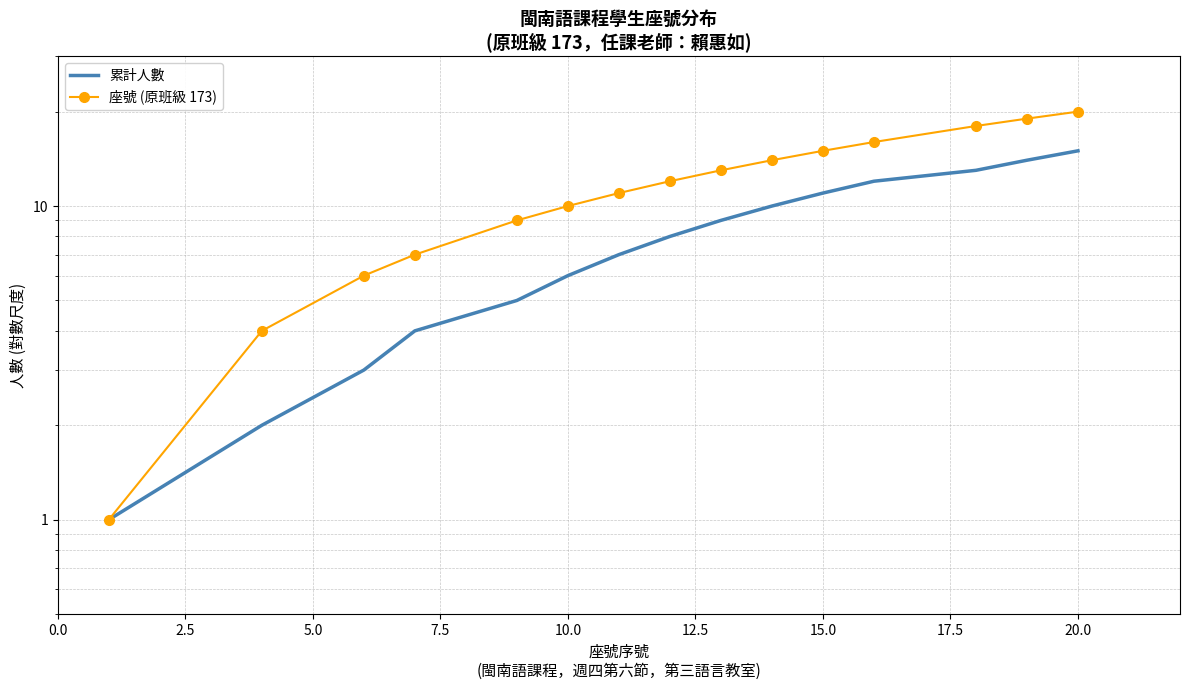

What is the value of the 累計人數 point at the 4th from the left?

4